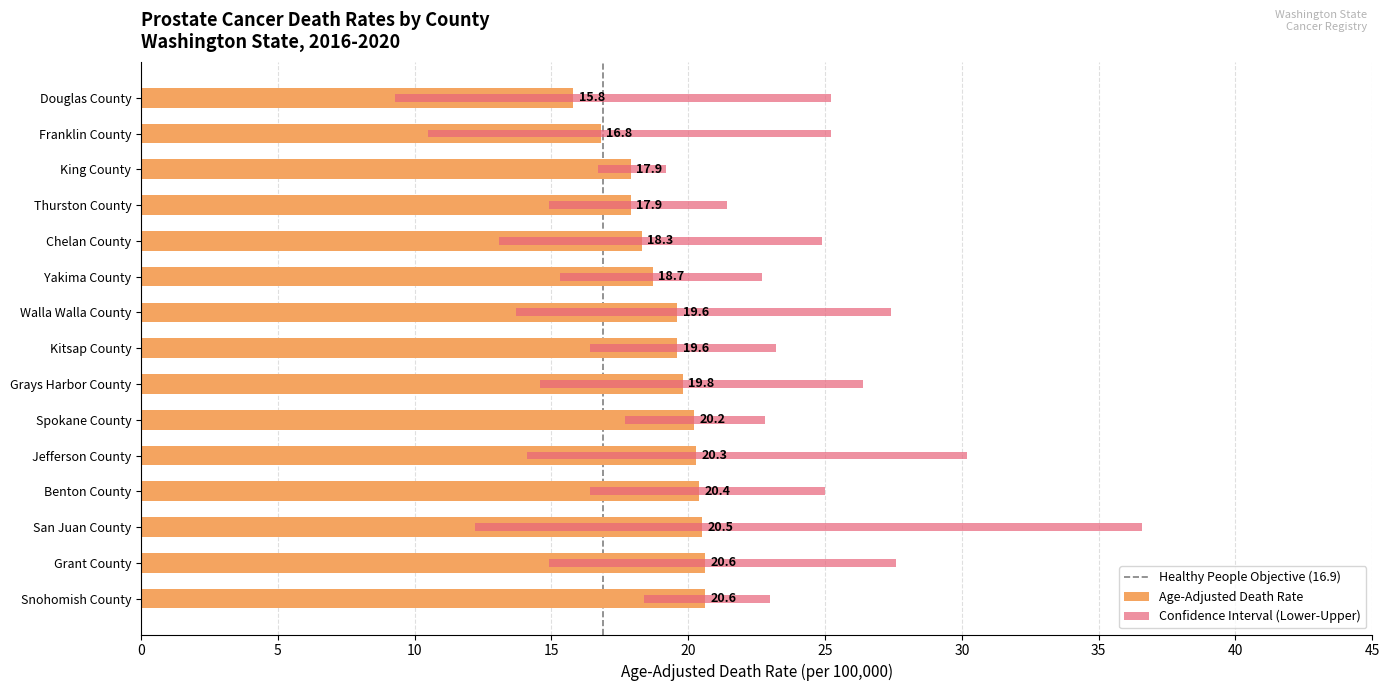

True or false: Upper CI has a value of 36.6 at San Juan County.

True